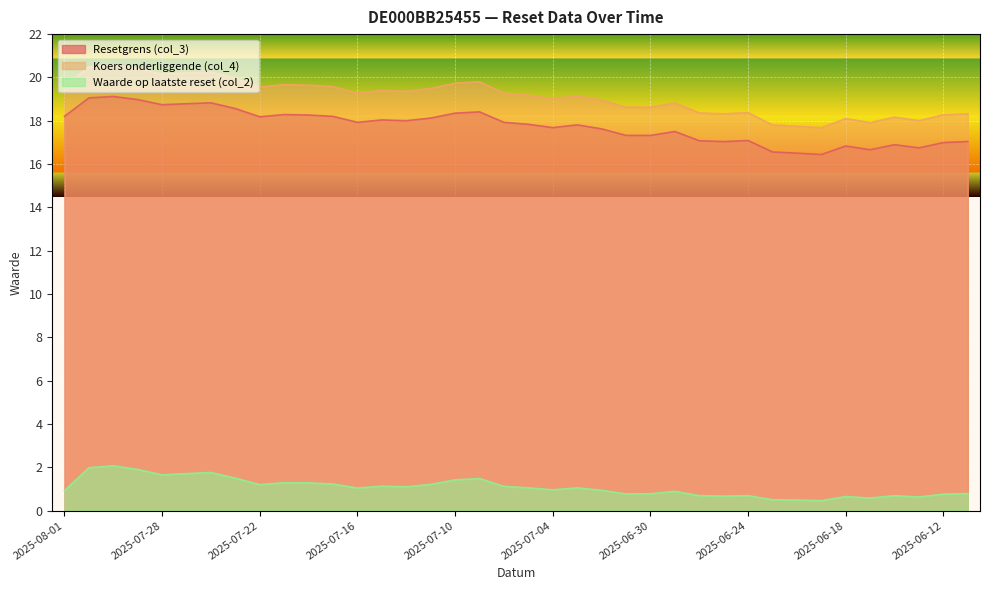

What is the greatest value displayed?

20.6